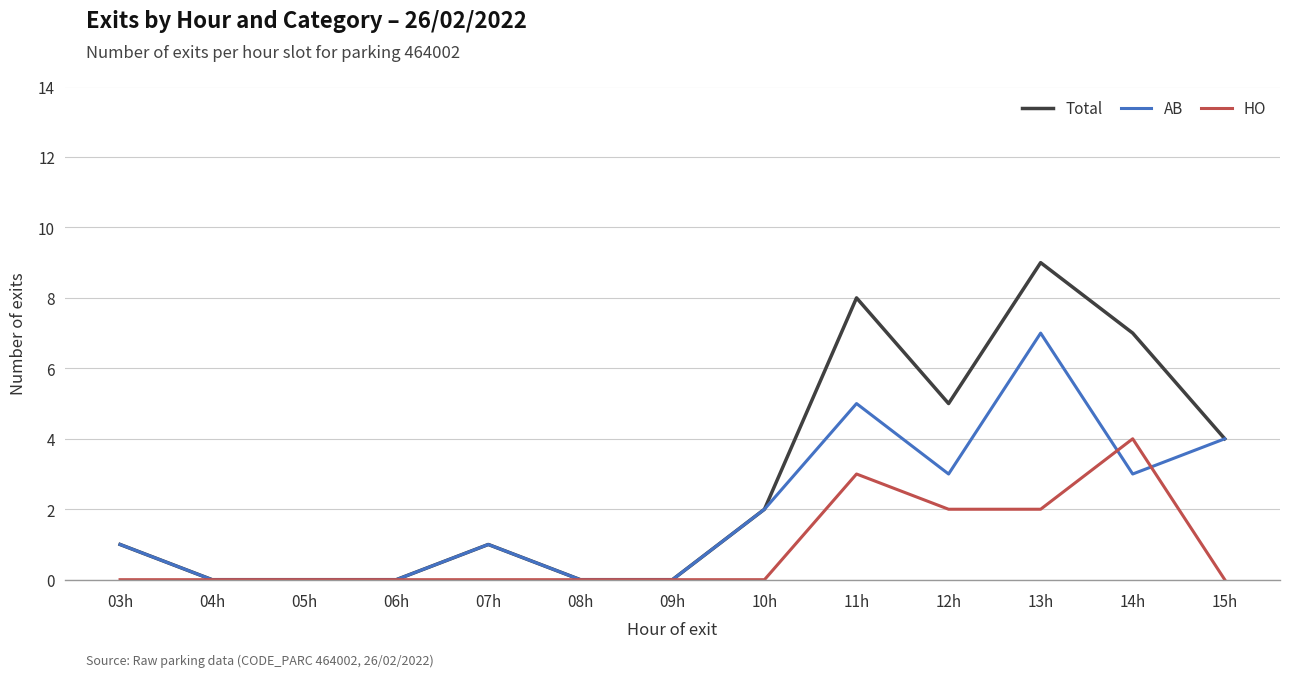

What is the sum of all Total values?

37